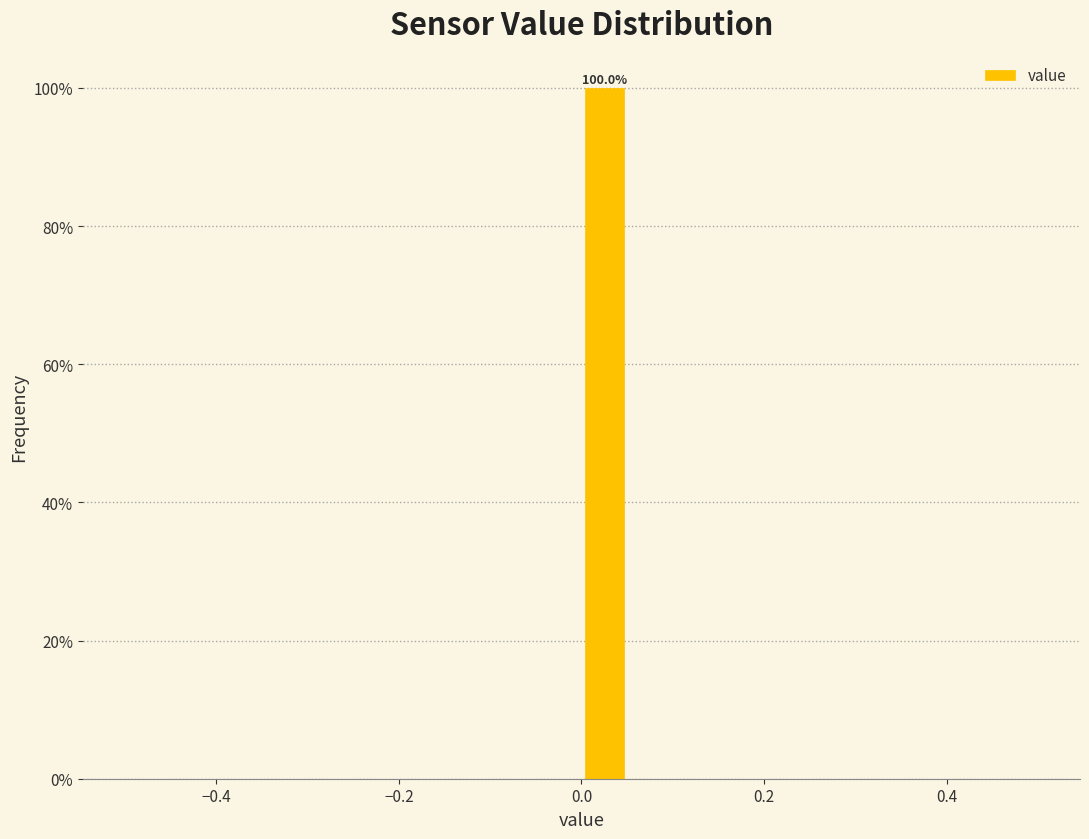

Around what value on the x-axis is the tallest bar? Give the approximate position of its centre, as read against the axis.

0.02